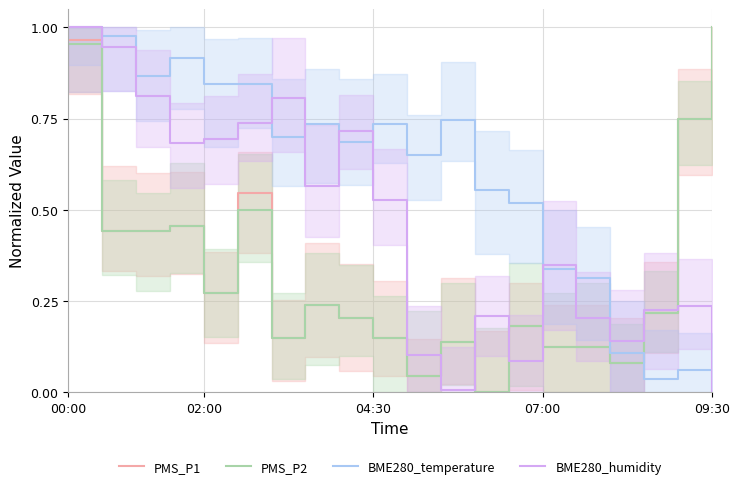

At which label is BME280_temperature closest to 0?

09:30